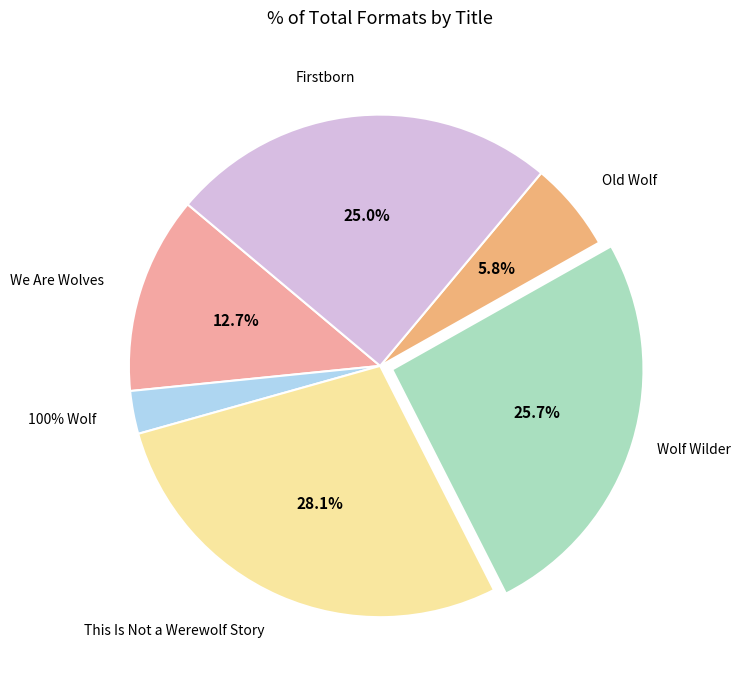

What percentage is the This Is Not a Werewolf Story slice, to the nearest percent?

28%